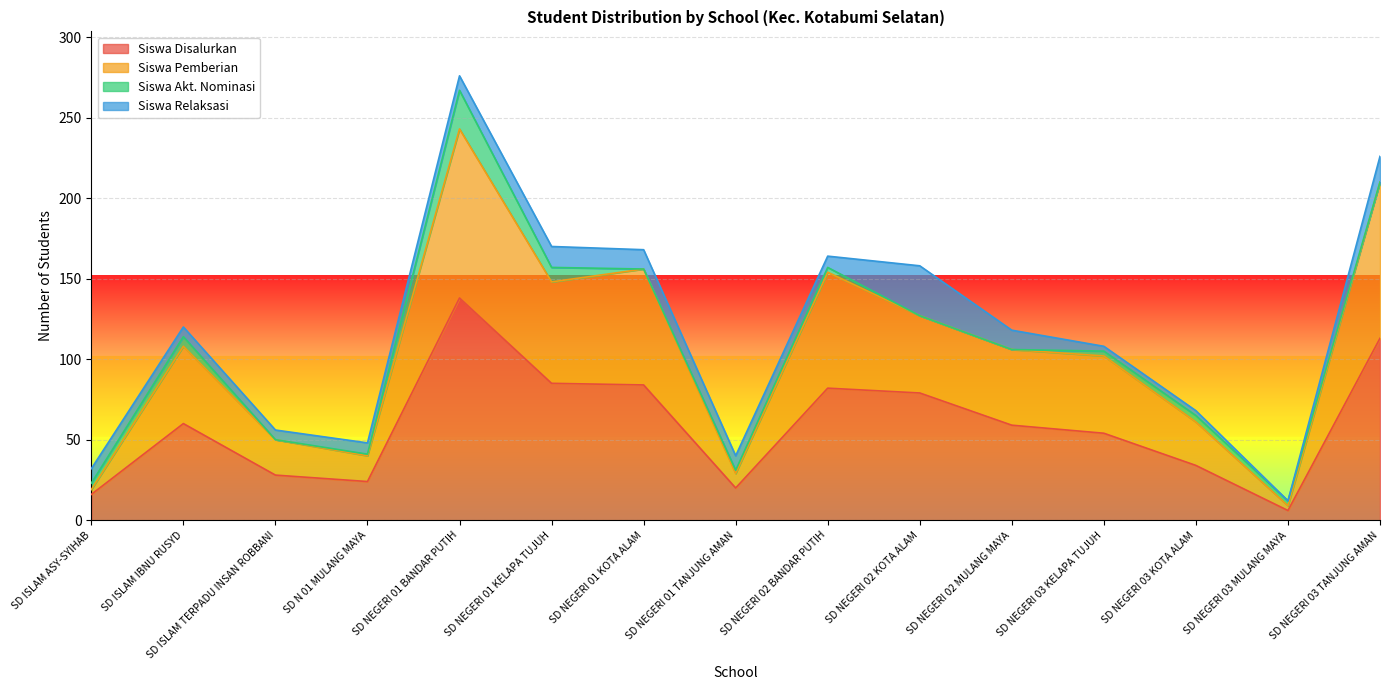

True or false: Siswa Pemberian and Siswa Disalurkan cross at least once.

False